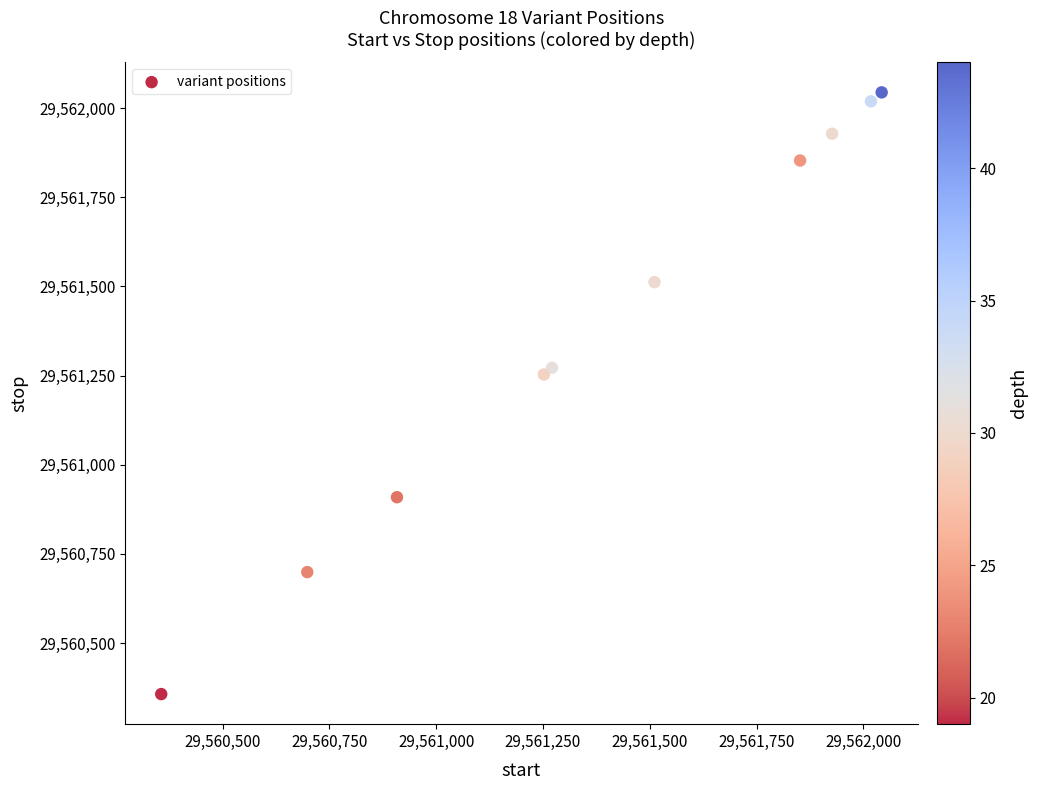

What Y value in the scatter plot is closest to 29561200?

29561253